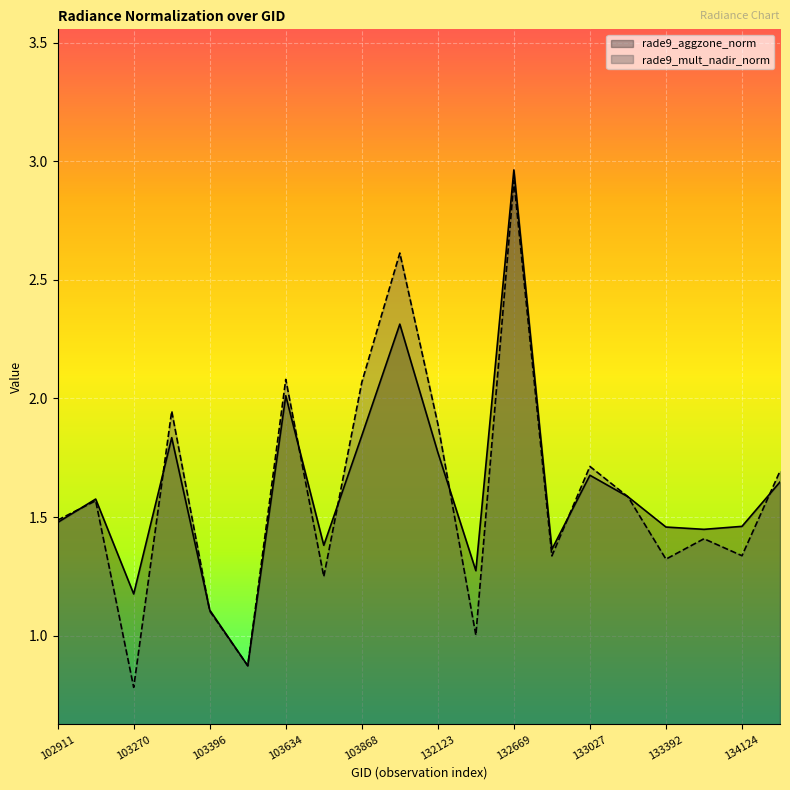

What is the average value of the rade9_aggzone_norm series?

1.6